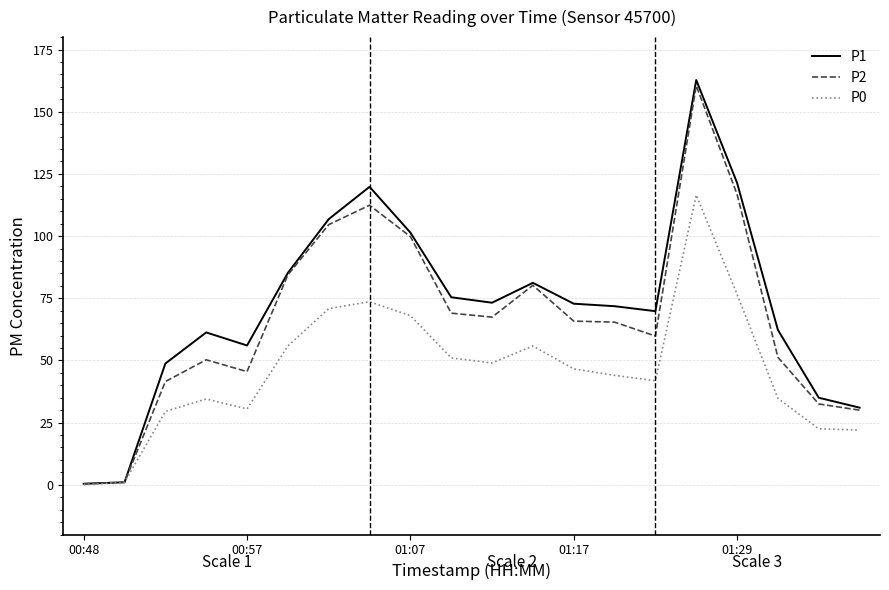

What are all the series names shown in the legend?

P1, P2, P0